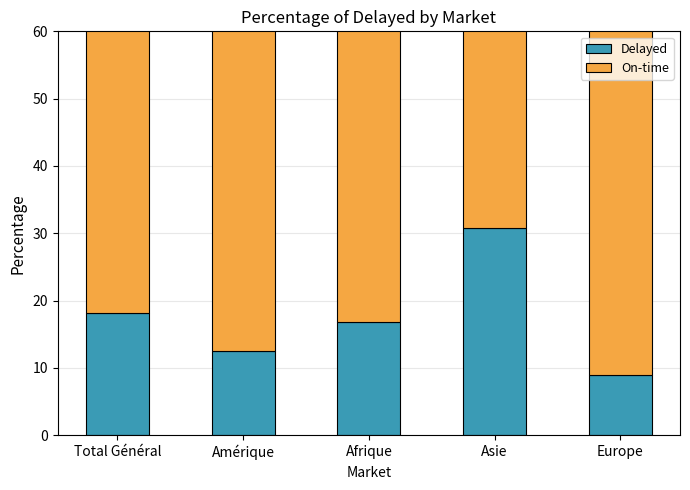

What is the average value of the On-time series?

82.6